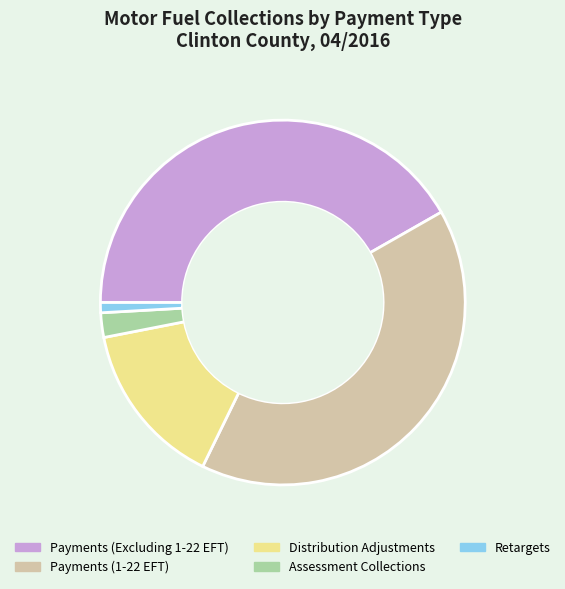

Which slice is the smallest?

Retargets